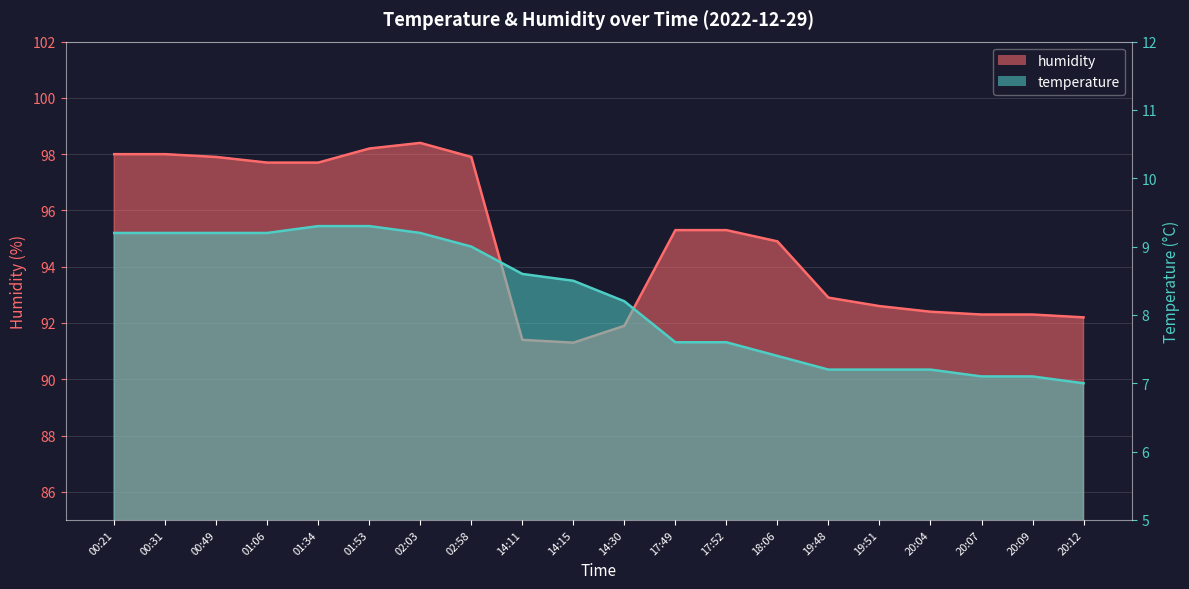

At which label is temperature closest to 8?

14:30